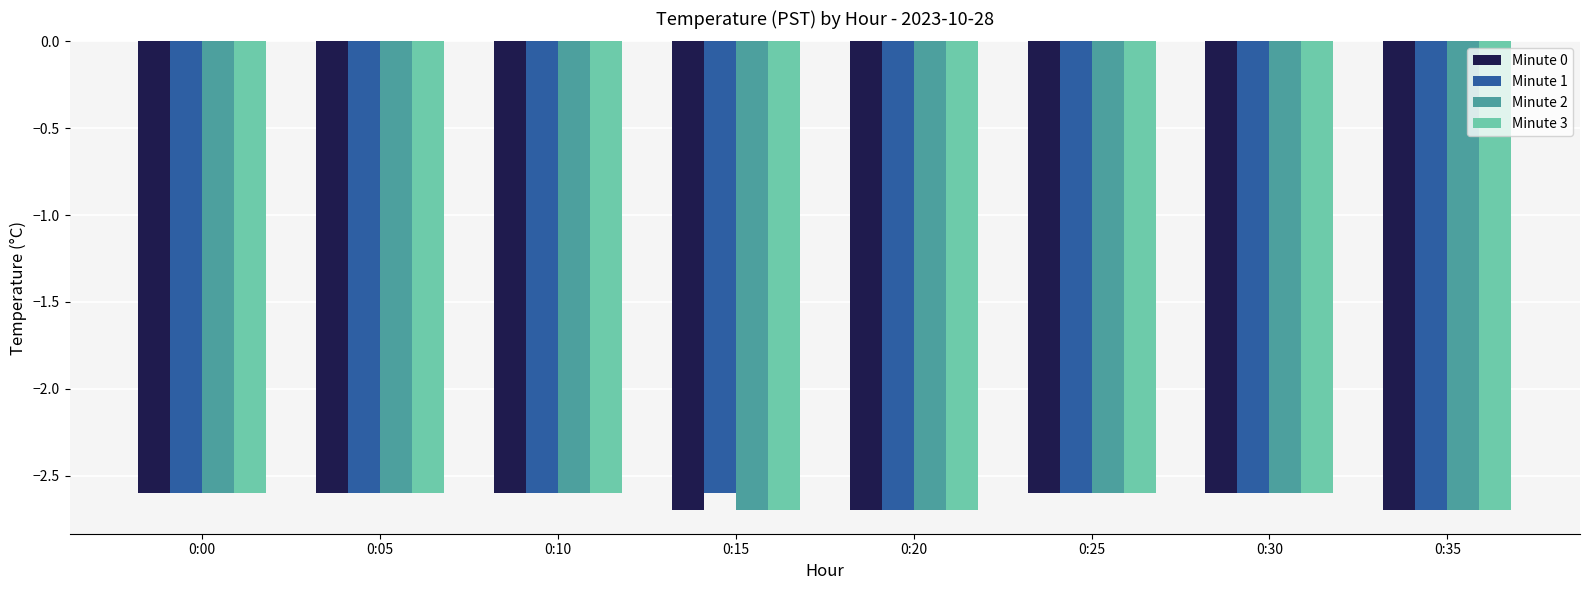

Reading left to right, transcribe all the data shown in this chart.

Minute 0: 0:00=-2.6	0:05=-2.6	0:10=-2.6	0:15=-2.7	0:20=-2.7	0:25=-2.6	0:30=-2.6	0:35=-2.7
Minute 1: 0:00=-2.6	0:05=-2.6	0:10=-2.6	0:15=-2.6	0:20=-2.7	0:25=-2.6	0:30=-2.6	0:35=-2.7
Minute 2: 0:00=-2.6	0:05=-2.6	0:10=-2.6	0:15=-2.7	0:20=-2.7	0:25=-2.6	0:30=-2.6	0:35=-2.7
Minute 3: 0:00=-2.6	0:05=-2.6	0:10=-2.6	0:15=-2.7	0:20=-2.7	0:25=-2.6	0:30=-2.6	0:35=-2.7